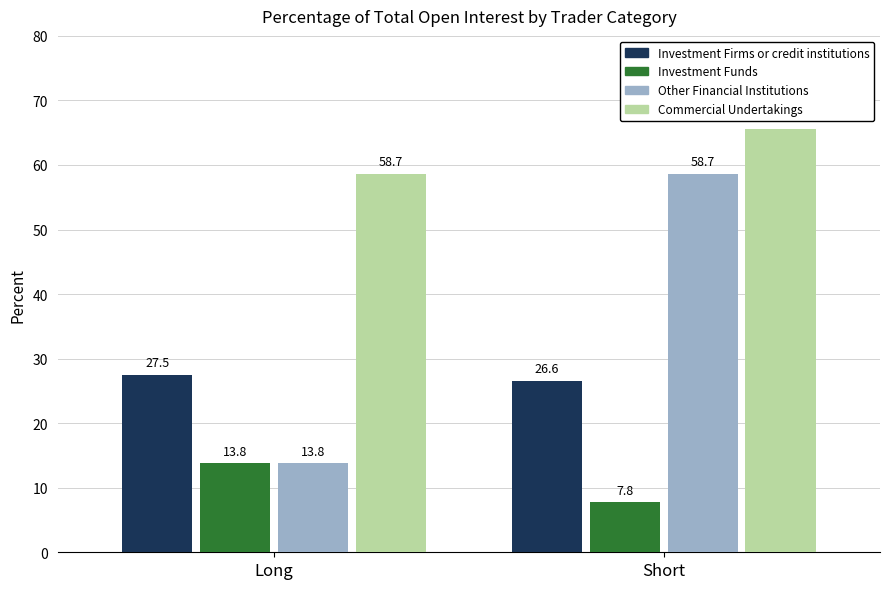

Does the chart contain stacked bars?

No